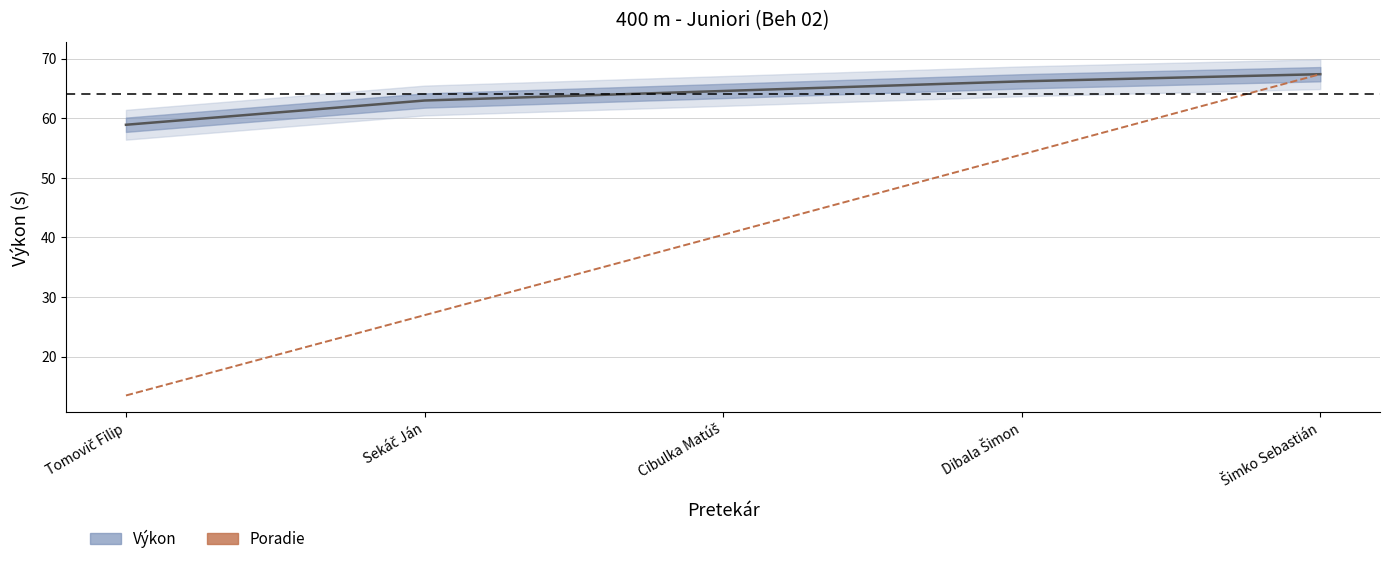

Reading left to right, transcribe all the data shown in this chart.

Výkon: Tomovič Filip=58.9	Sekáč Ján=63.0	Cibulka Matúš=64.6	Dibala Šimon=66.2	Šimko Sebastián=67.4
Poradie (škálovaný): Tomovič Filip=13.5	Sekáč Ján=27.0	Cibulka Matúš=40.4	Dibala Šimon=53.9	Šimko Sebastián=67.4